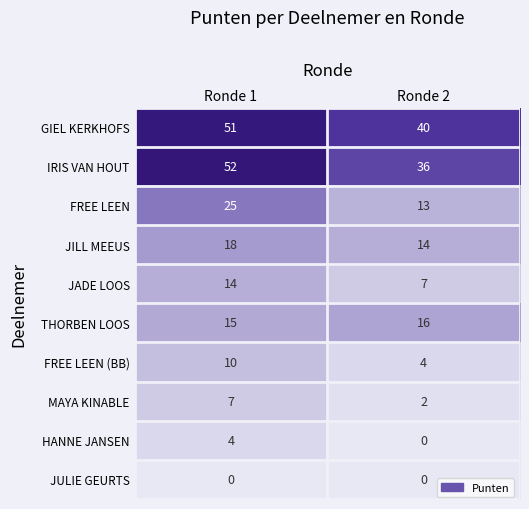

Between Ronde 1 and Ronde 2, which series saw the biggest shift?

IRIS VAN HOUT